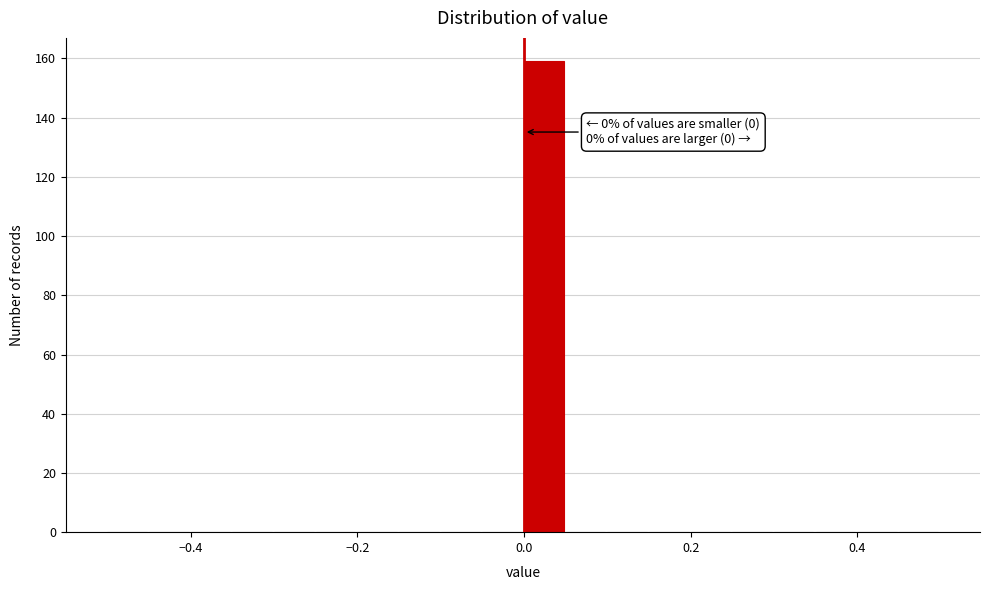

Around what value on the x-axis is the tallest bar? Give the approximate position of its centre, as read against the axis.

0.02